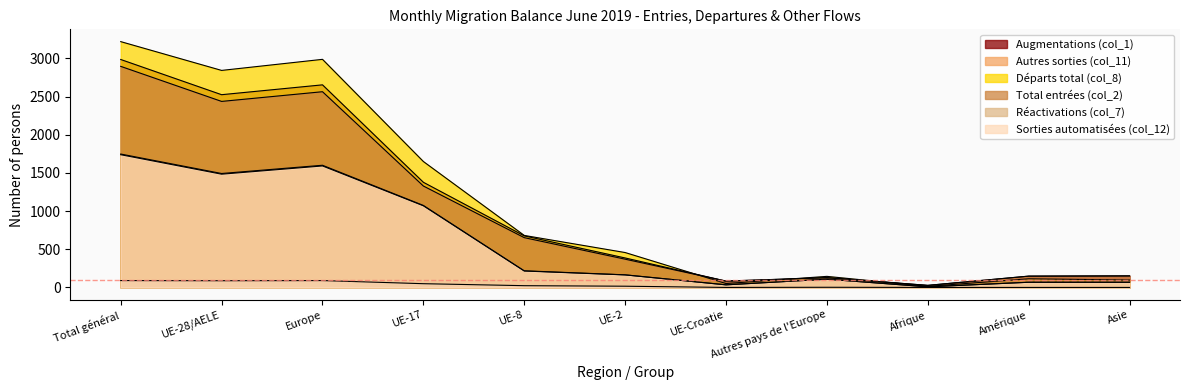

What is the sum of the Réactivations (col_7) values at UE-17 and Autres pays de l'Europe?

51